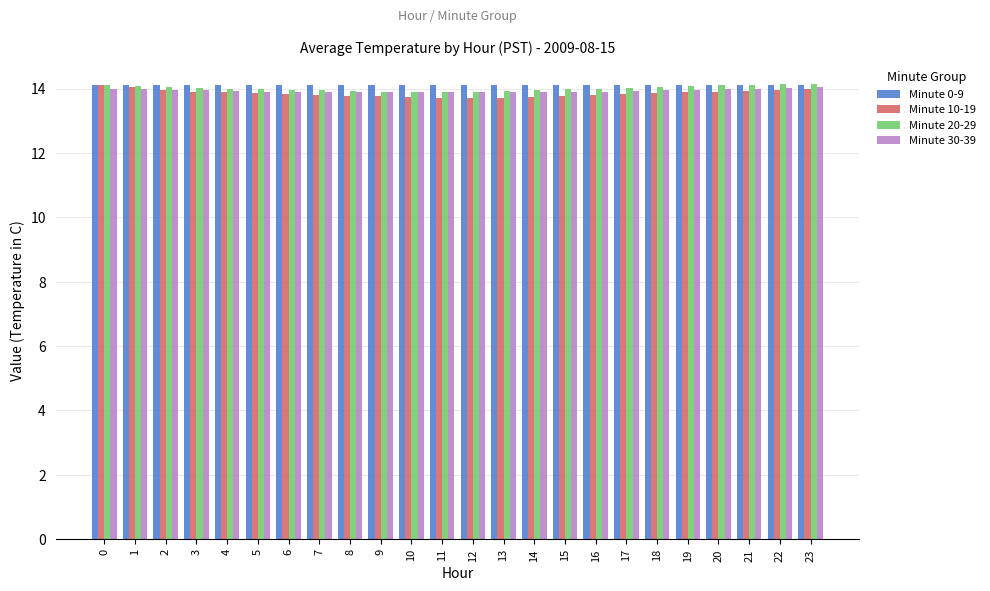

The Minute 0-9 series shows 14.1 at 4. True or false?

True